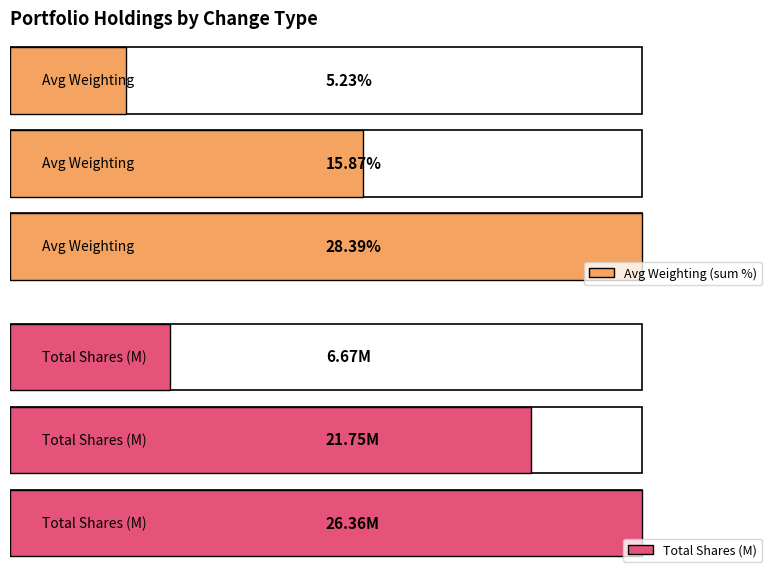

What is the value of the Total Shares (M) bar at the 3rd from the left?

6.7